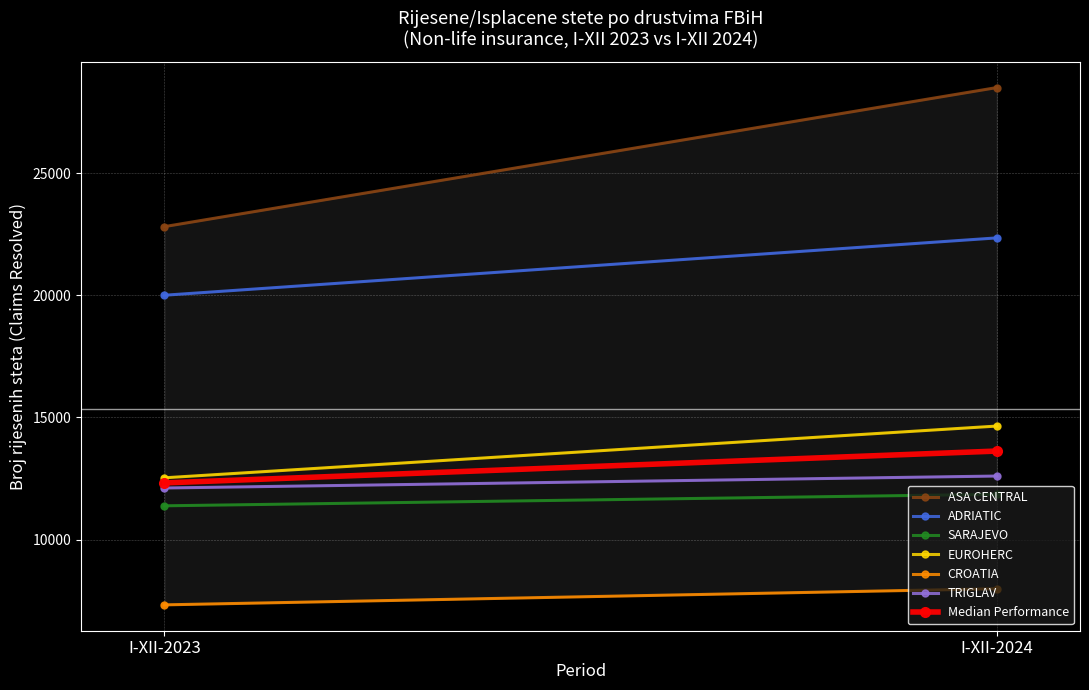

Where is CROATIA nearest to the value 7661?

I-XII-2023